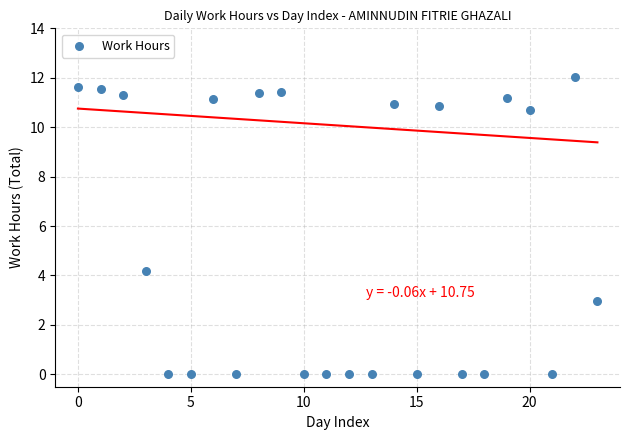

What Y value in the scatter plot is closest to 6?

4.2